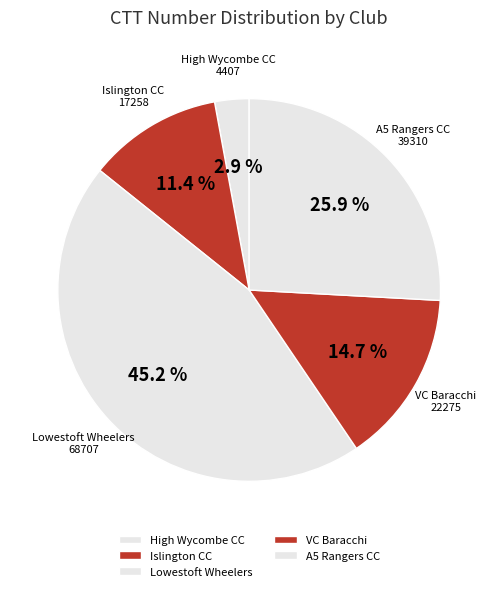

How many segments does this pie chart have?

5